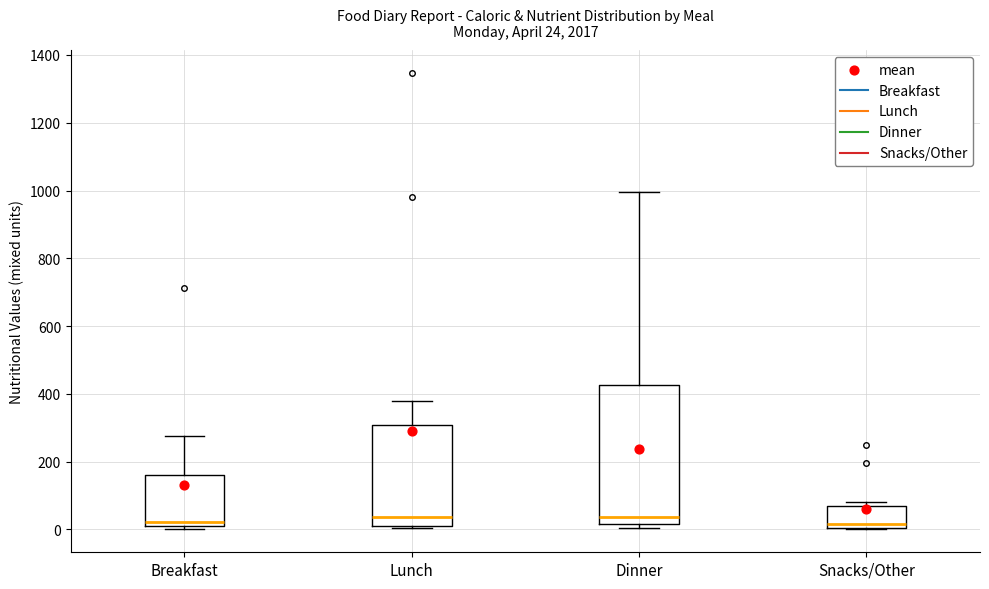

Which box is the tallest, from its lower edge to its upper edge?

Dinner